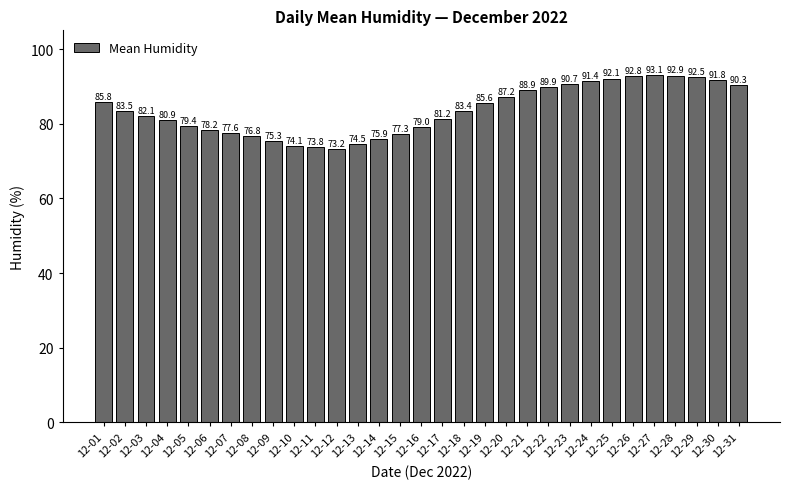

Reading left to right, list all the values displayed in this chart.

12-01=85.8	12-02=83.5	12-03=82.1	12-04=80.9	12-05=79.4	12-06=78.2	12-07=77.6	12-08=76.8	12-09=75.3	12-10=74.1	12-11=73.8	12-12=73.2	12-13=74.5	12-14=75.9	12-15=77.3	12-16=79.0	12-17=81.2	12-18=83.4	12-19=85.6	12-20=87.2	12-21=88.9	12-22=89.9	12-23=90.7	12-24=91.4	12-25=92.1	12-26=92.8	12-27=93.1	12-28=92.9	12-29=92.5	12-30=91.8	12-31=90.3